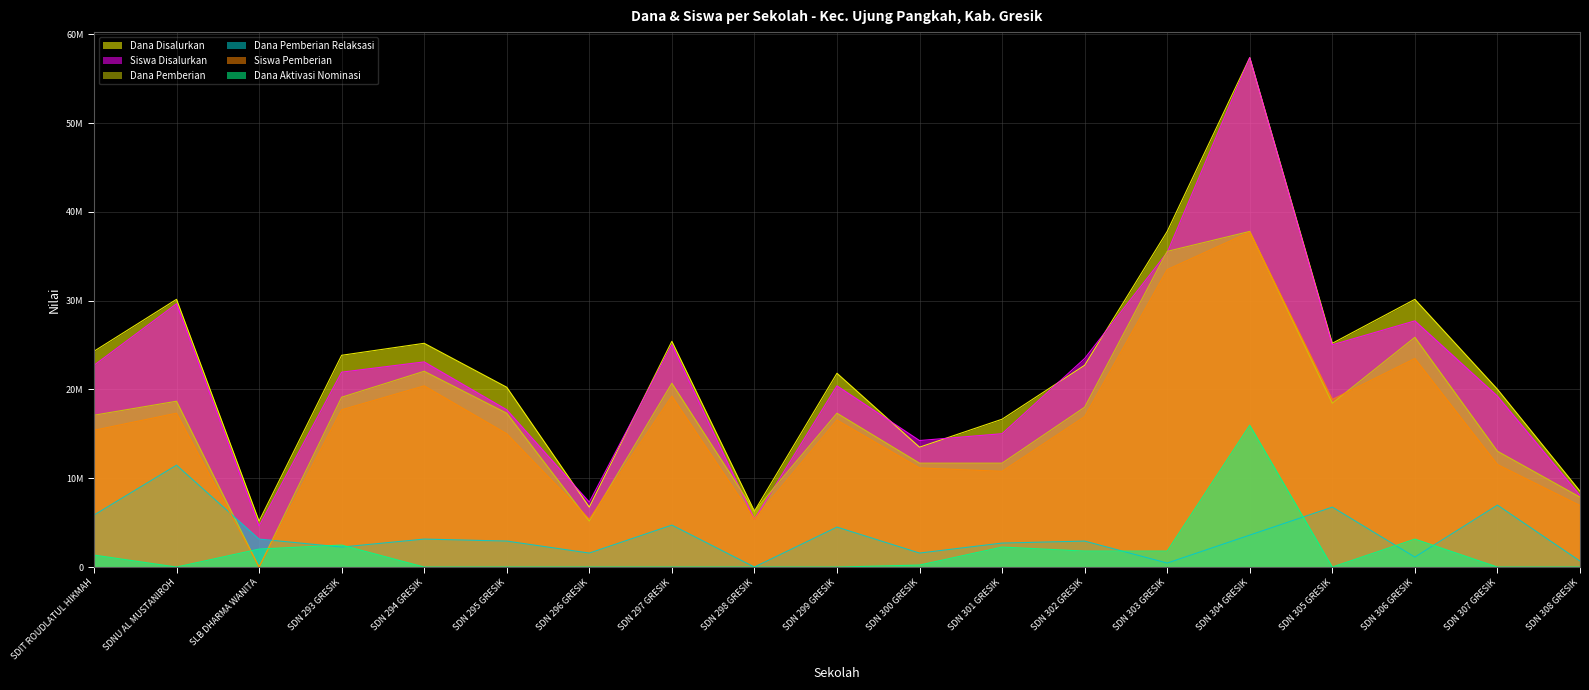

True or false: Siswa Pemberian and Dana Disalurkan intersect in this chart.

False